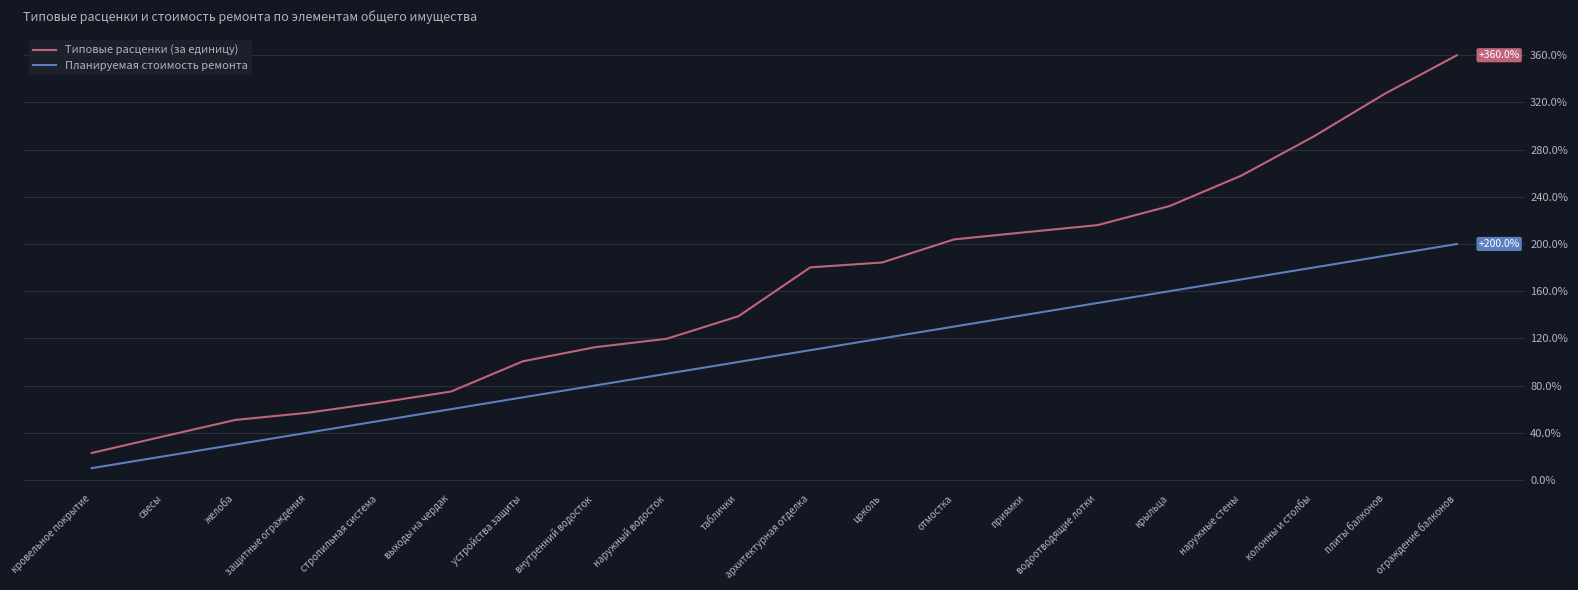

Where is Типовые расценки (за единицу) nearest to the value 191?

цоколь